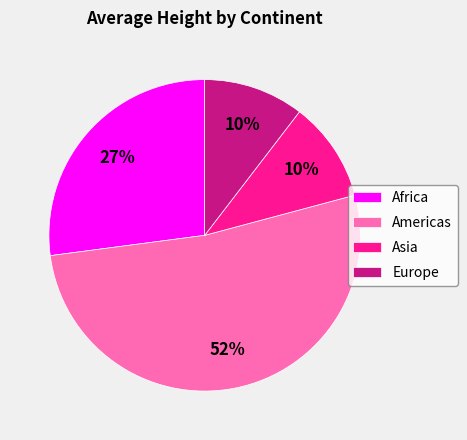

Is Africa the majority of the pie?

No